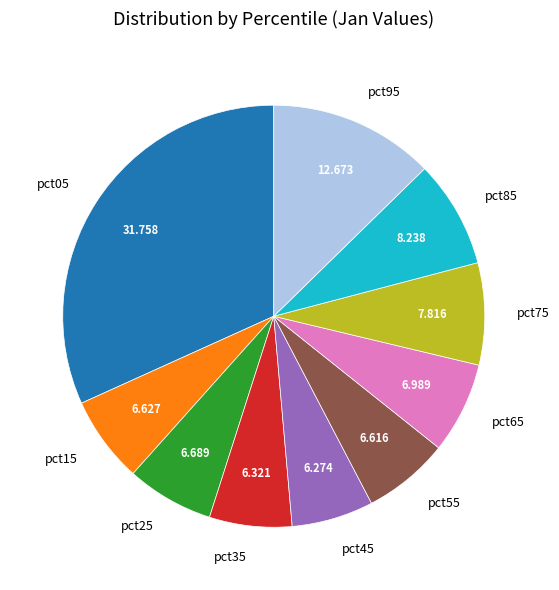

True or false: pct95 accounts for 13% of the total.

True